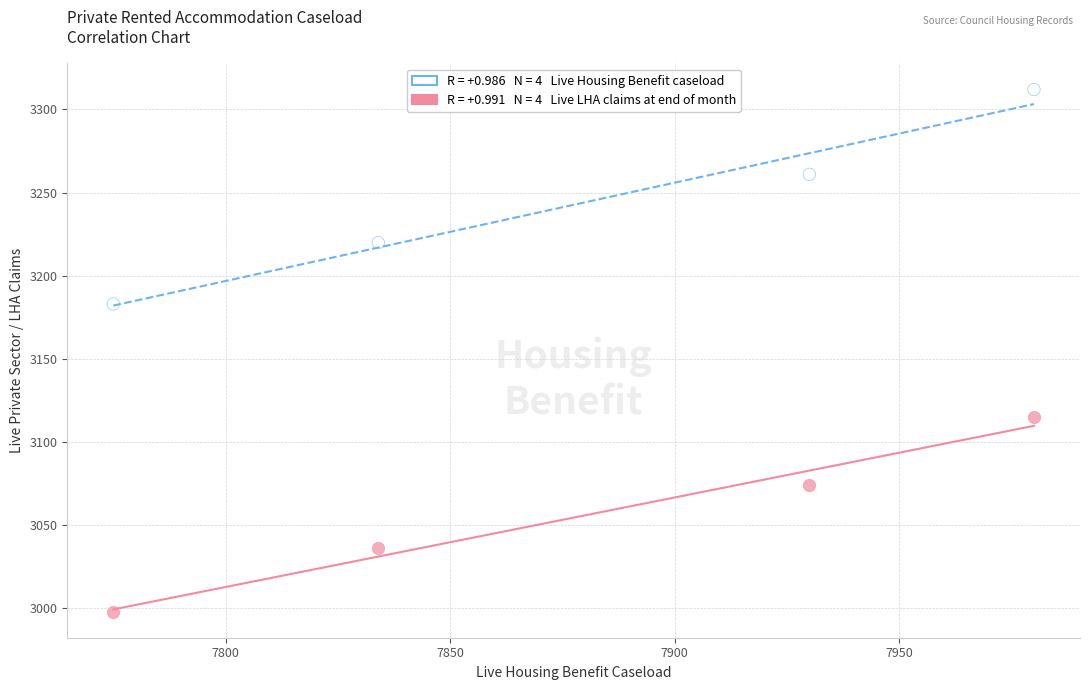

Across all series, what Y value is closest to 3155?

3183